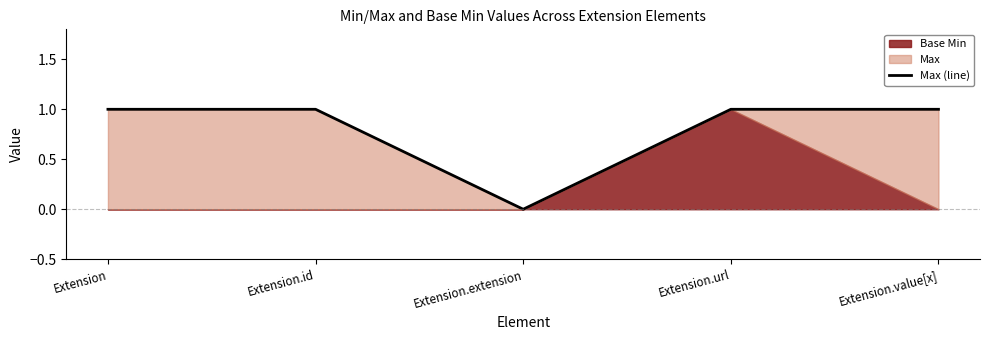

What is the greatest value displayed?

1